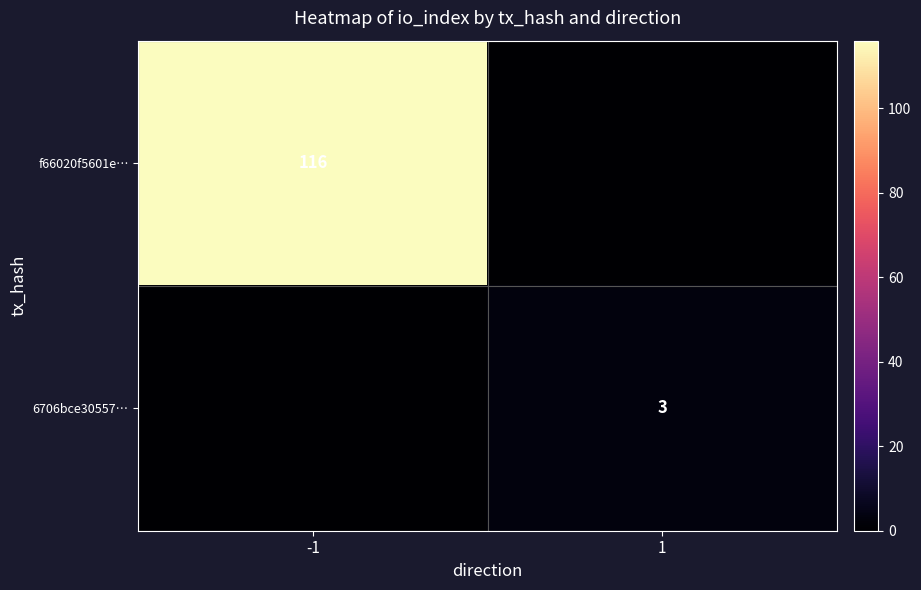

What is the total value across all series at -1?

116